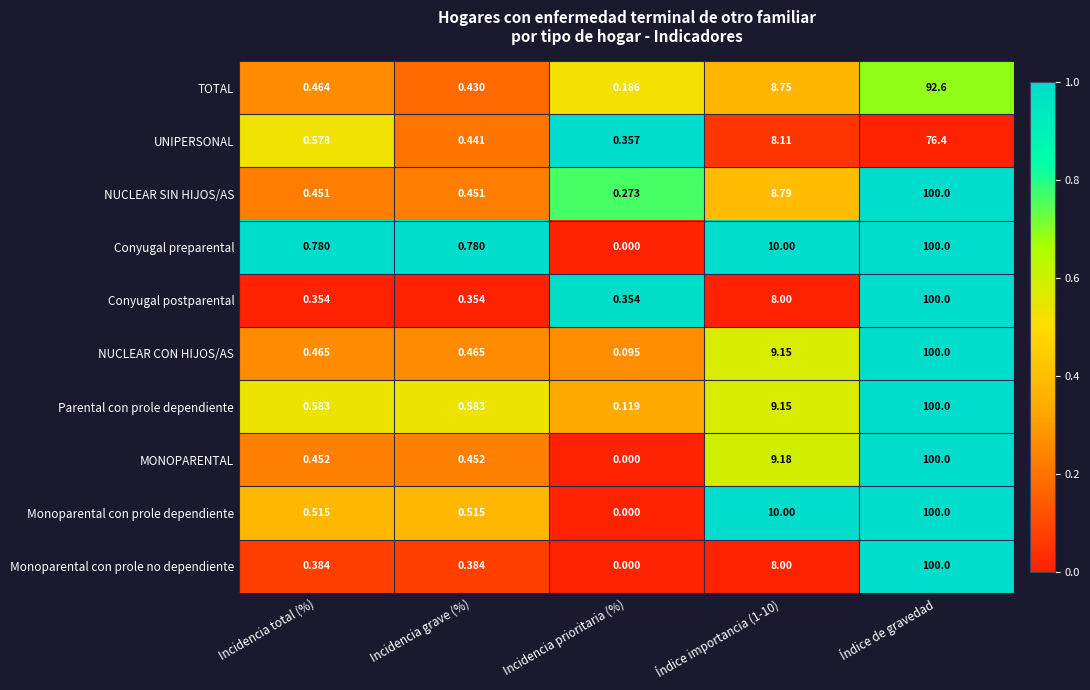

Between Incidencia grave (%) and Incidencia prioritaria (%), which series saw the biggest shift?

Conyugal preparental